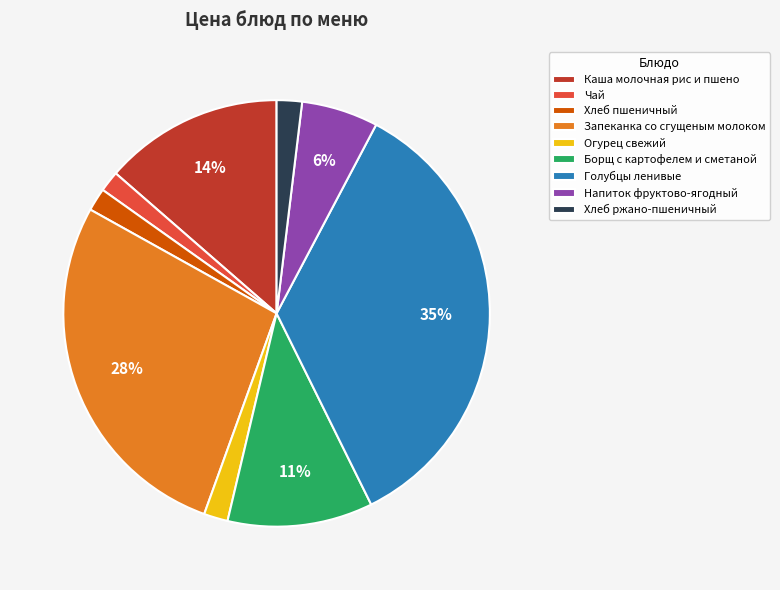

What is the largest slice in the pie chart?

Голубцы ленивые